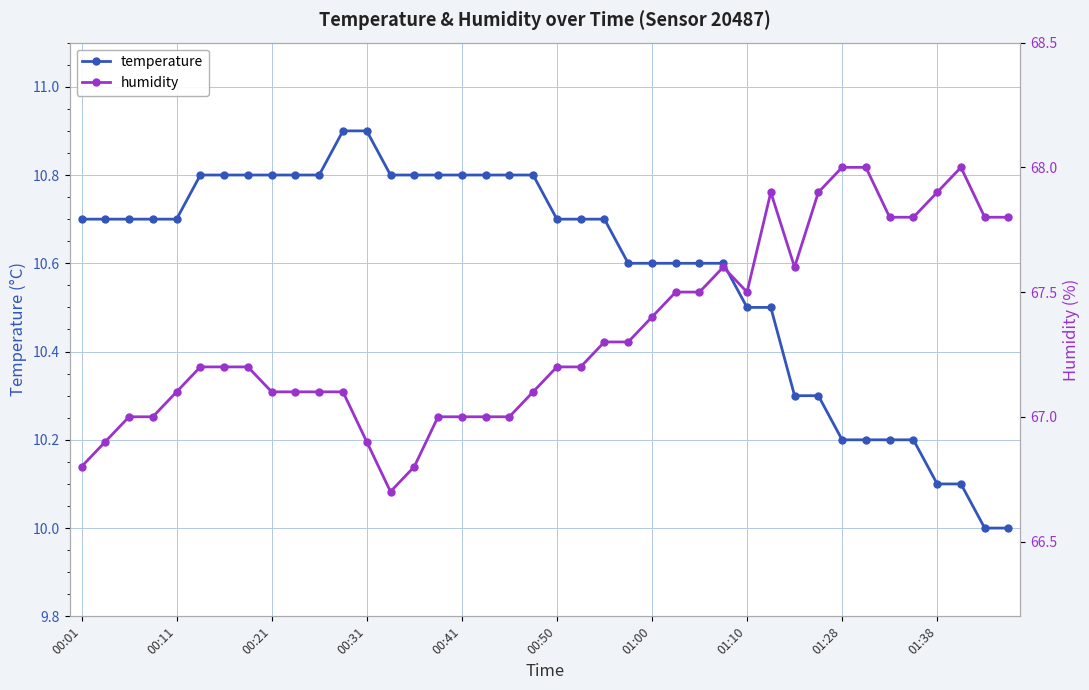

What is the average value of the temperature series?

10.6